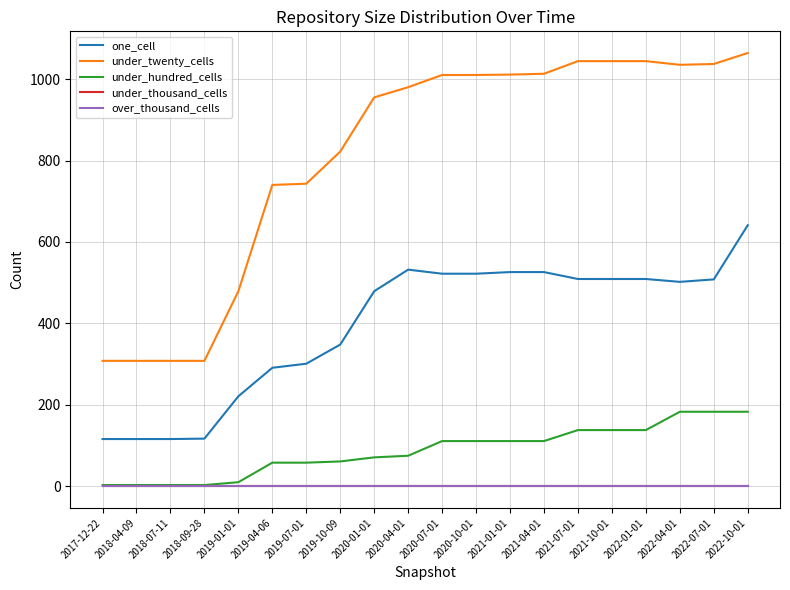

Does the chart have visible grid lines?

Yes